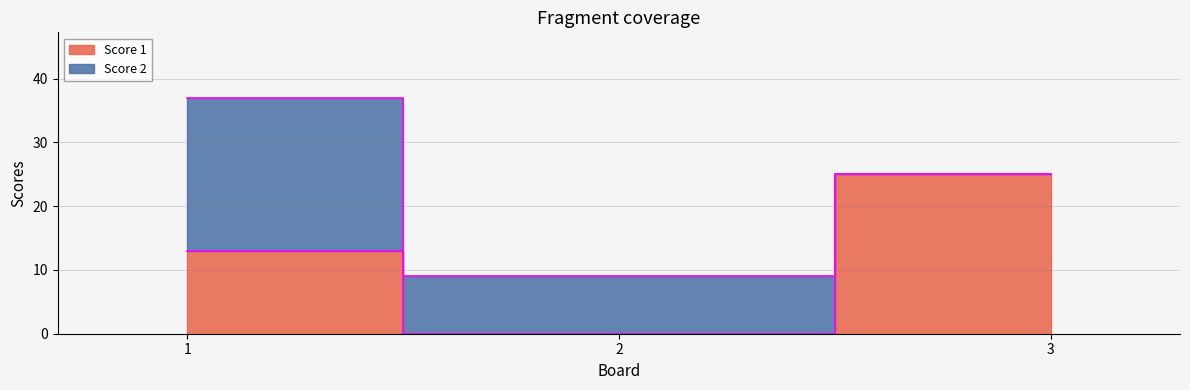

Is it true that the value at 1 is 17?

False